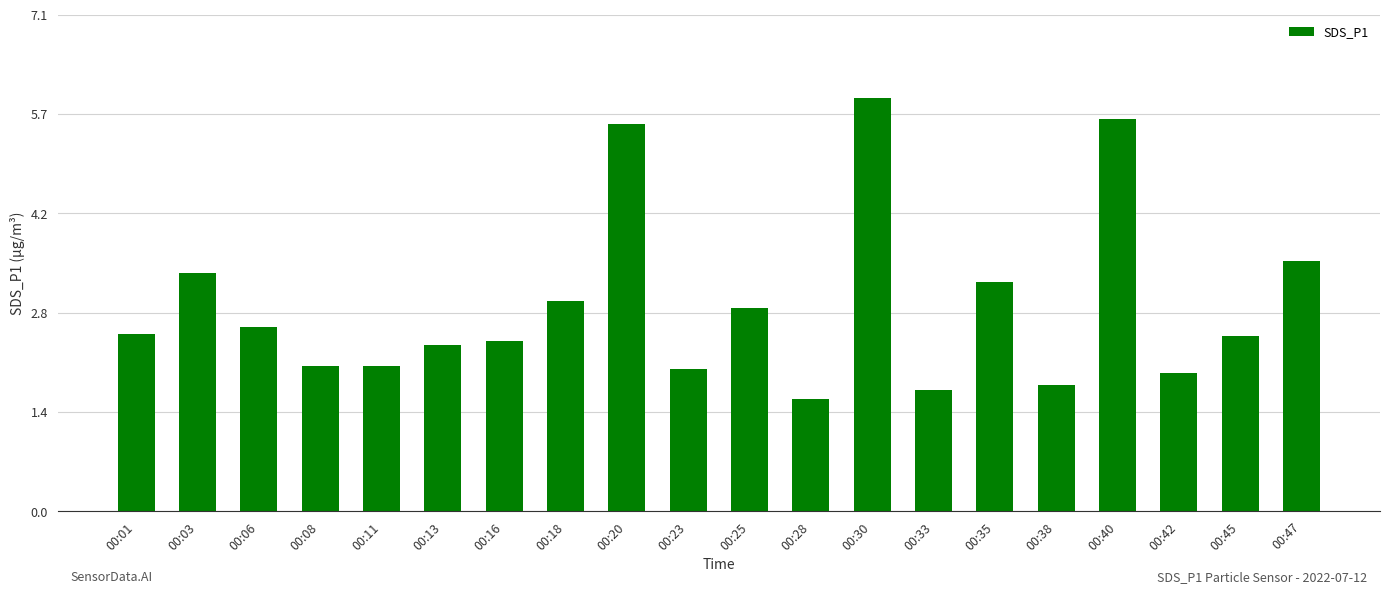

Reading left to right, transcribe all the data shown in this chart.

00:01=2.5	00:03=3.4	00:06=2.6	00:08=2.1	00:11=2.1	00:13=2.4	00:16=2.4	00:18=3.0	00:20=5.5	00:23=2.0	00:25=2.9	00:28=1.6	00:30=5.9	00:33=1.7	00:35=3.3	00:38=1.8	00:40=5.6	00:42=2.0	00:45=2.5	00:47=3.6